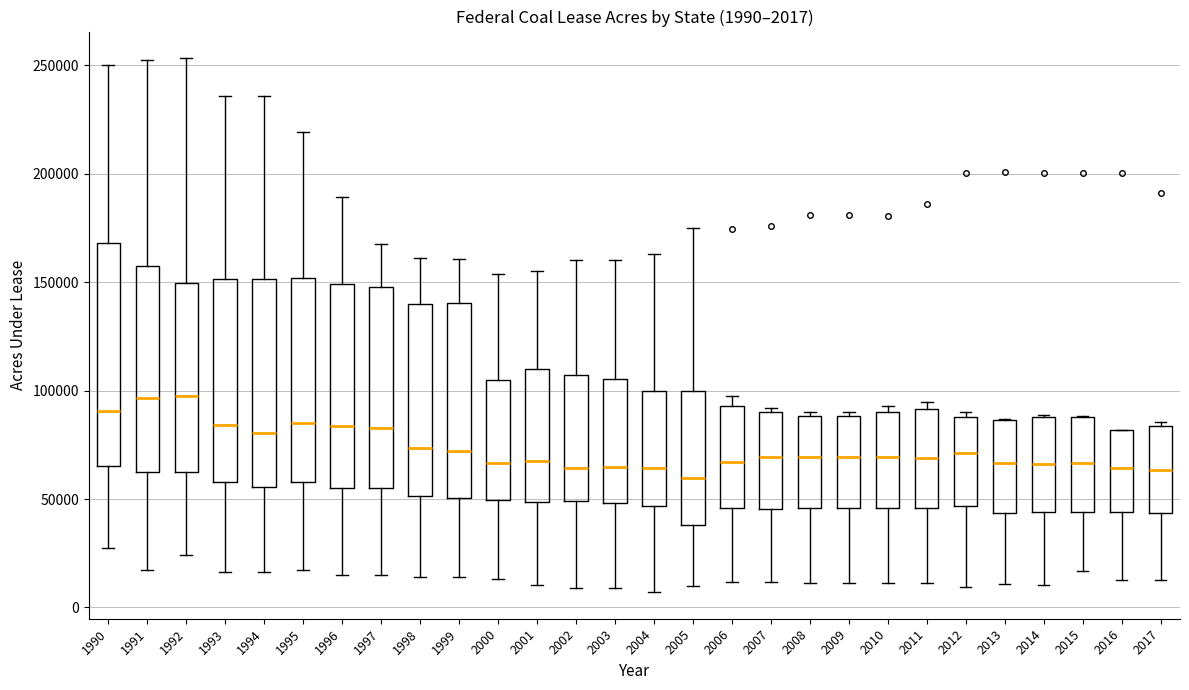

Comparing the boxes themselves (not the whiskers), which one is the tallest?

1990